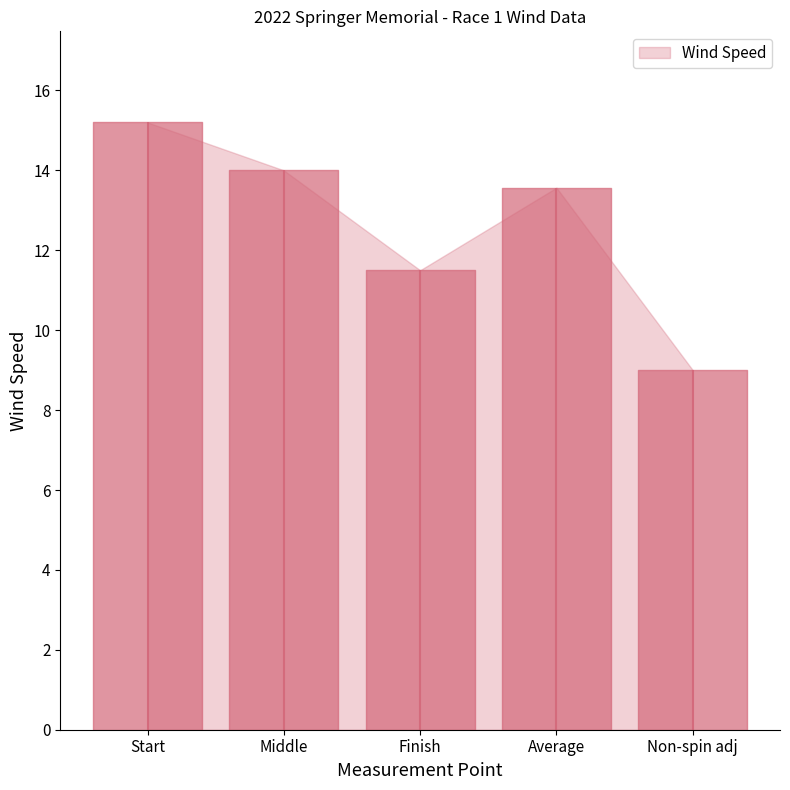

Between Average and Non-spin adj, which is larger?

Average